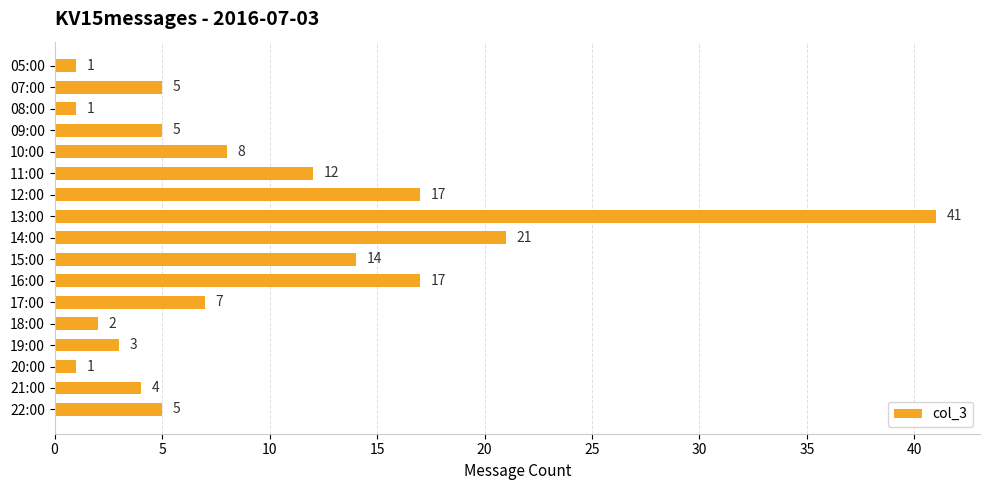

How many bars are there in total?

17